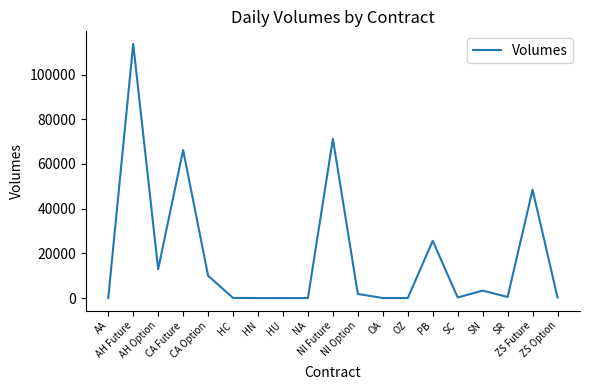

What is the difference between the maximum and minimum values?

113649